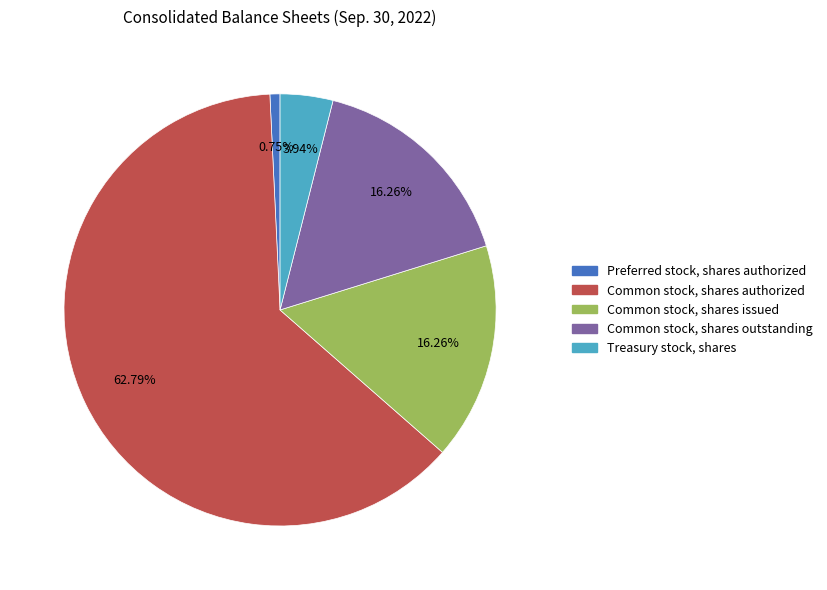

To the nearest percent, what is the difference between the largest and smallest slice percentages?

62%